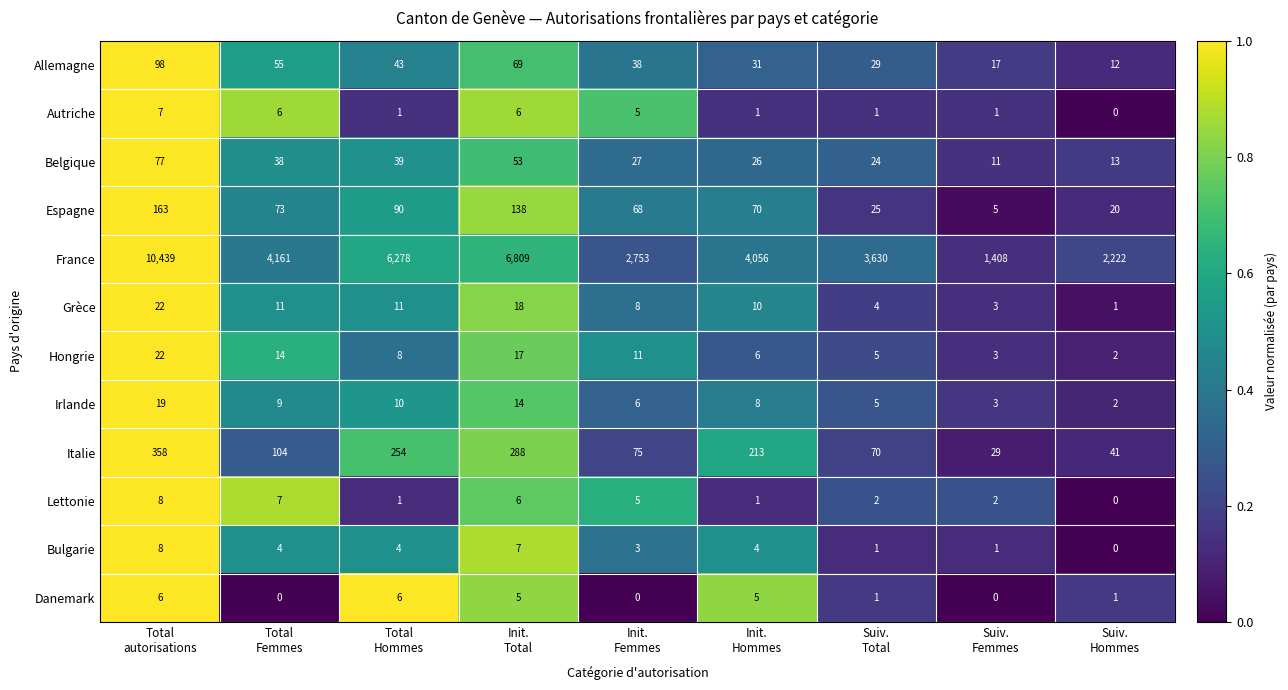

What is the total value across all series at Init.
Femmes?

2999